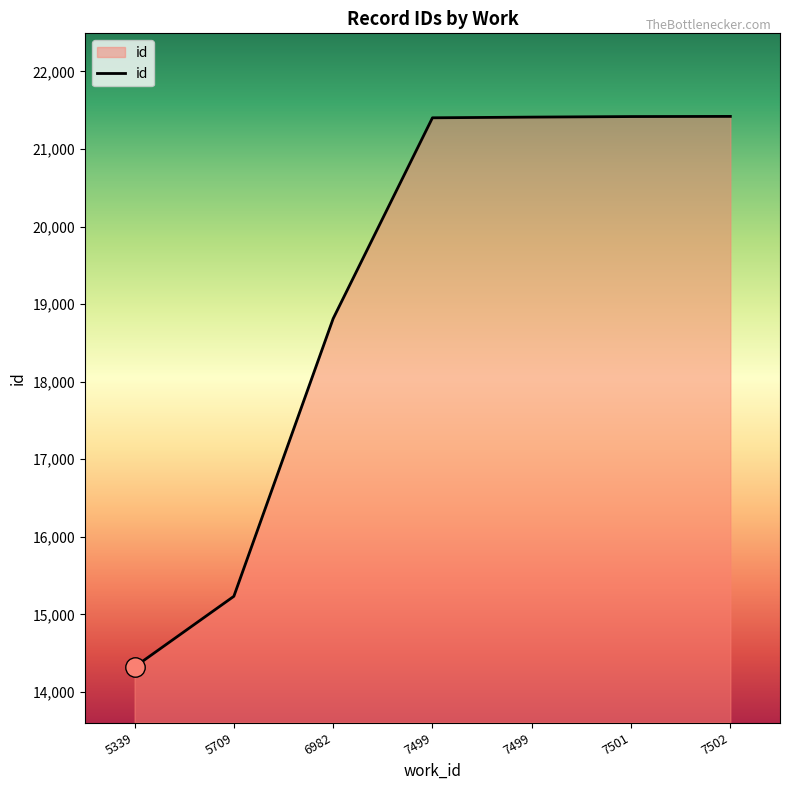

How many values are below 21402?

3